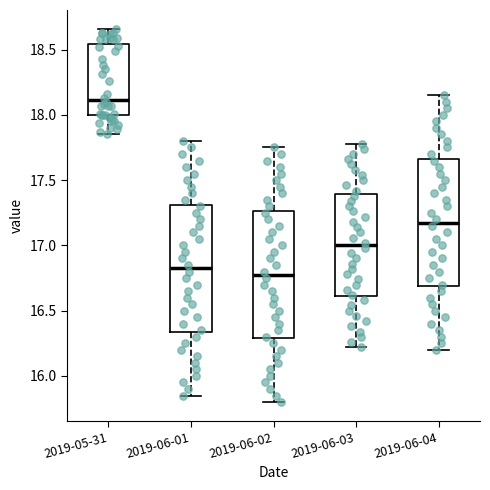

Where is the upper edge of the box for 2019-06-03 on the y-axis? The values are not printed on the chart, so give them approximately, as read against the axis.

17.40